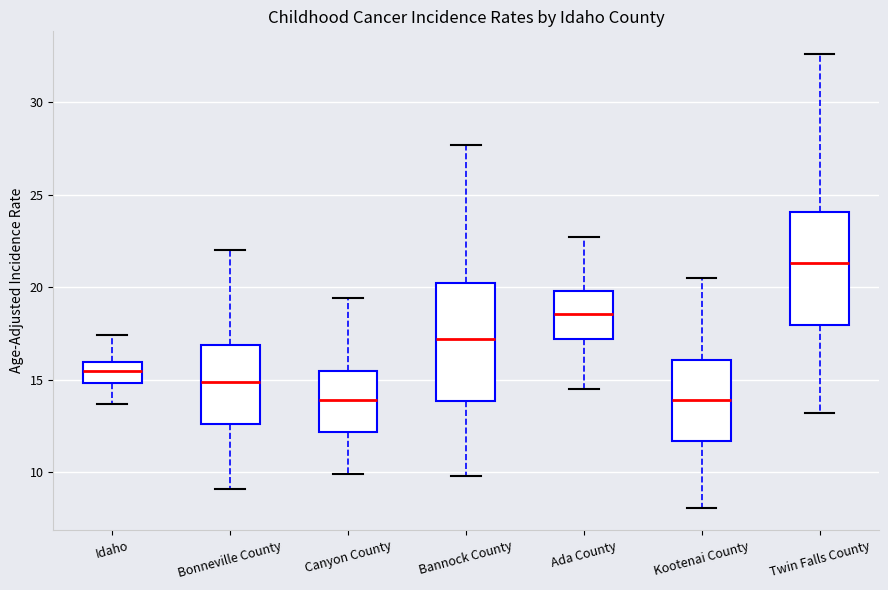

Reading left to right, transcribe this box plot: for each box, give where its median line is, the range the box spans, and where its two whiskers end, as read against the y-axis. The values are not printed on the chart, so give them approximately, as read against the axis.

Idaho: median 15.5, box 15.0 to 16.0, whiskers 13.5 to 17.5
Bonneville County: median 15.0, box 12.5 to 17.0, whiskers 9.0 to 22.0
Canyon County: median 14.0, box 12.0 to 15.5, whiskers 10.0 to 19.5
Bannock County: median 17.0, box 14.0 to 20.0, whiskers 10.0 to 27.5
Ada County: median 18.5, box 17.0 to 20.0, whiskers 14.5 to 22.5
Kootenai County: median 14.0, box 11.5 to 16.0, whiskers 8.0 to 20.5
Twin Falls County: median 21.5, box 18.0 to 24.0, whiskers 13.0 to 32.5